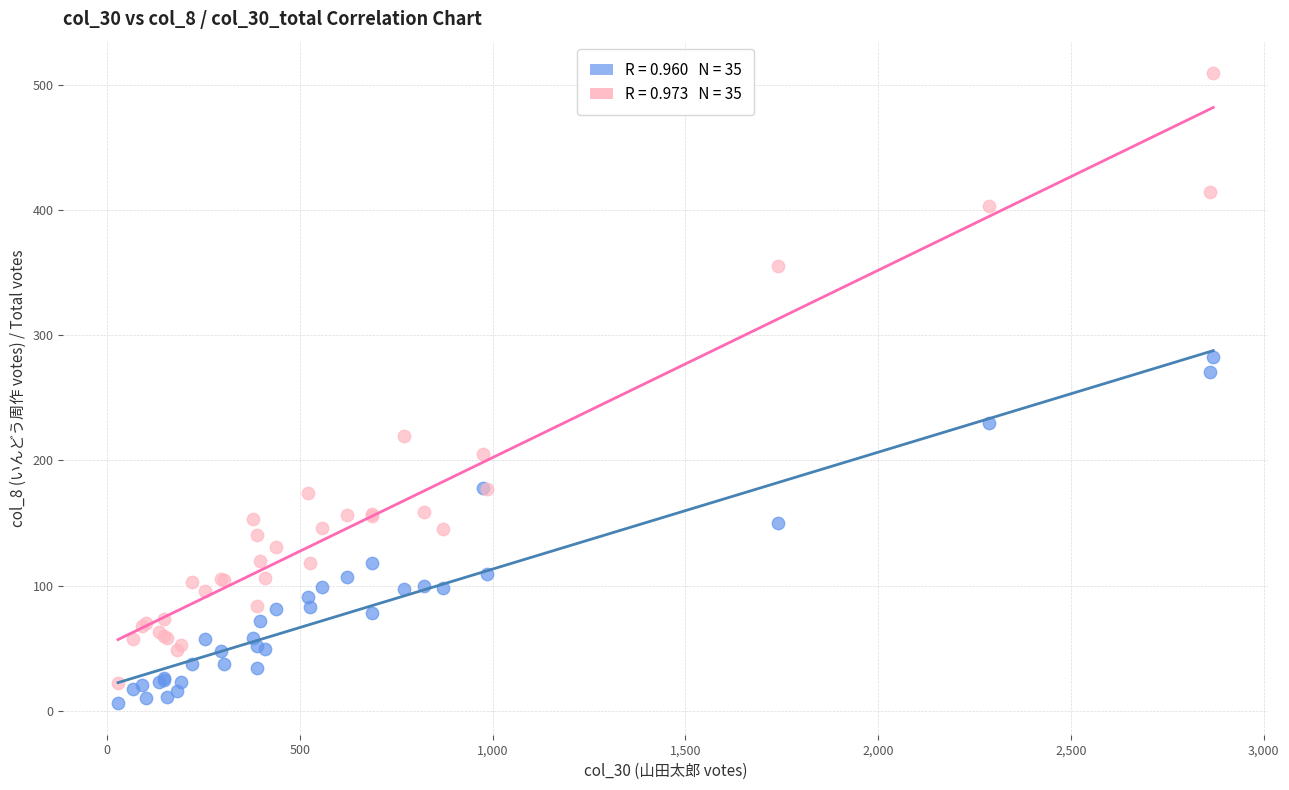

Across all series, what Y value is closest to 257?

271.0